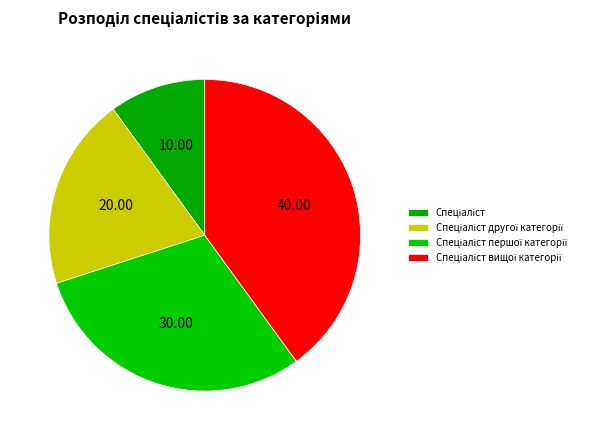

Is there a majority slice in this chart?

No